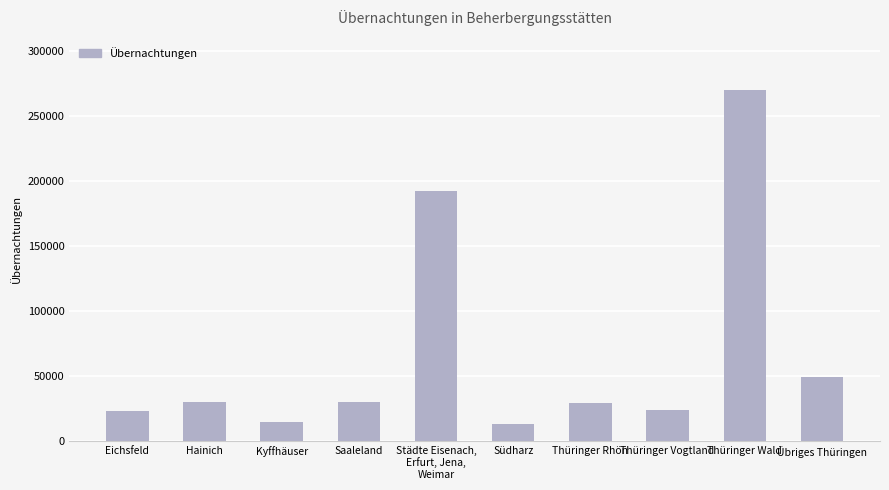

Is it true that the value at Südharz is 12812?

True